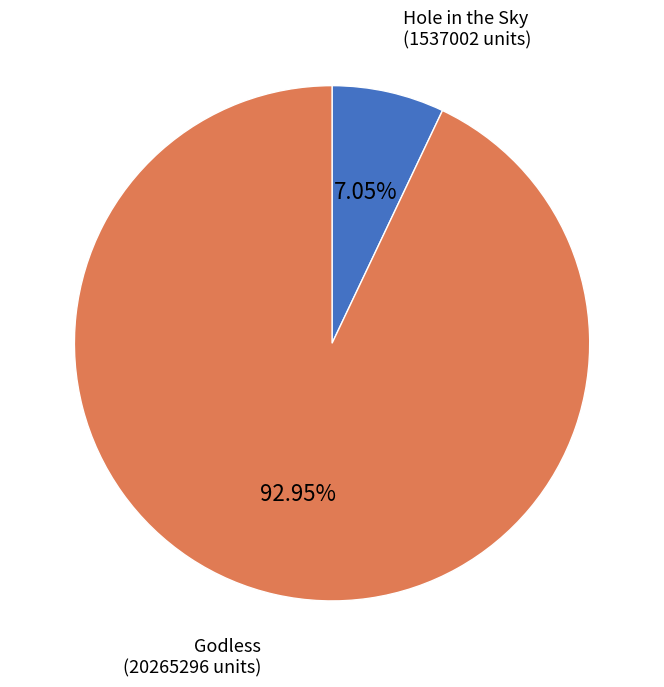

Is there a majority slice in this chart?

Yes